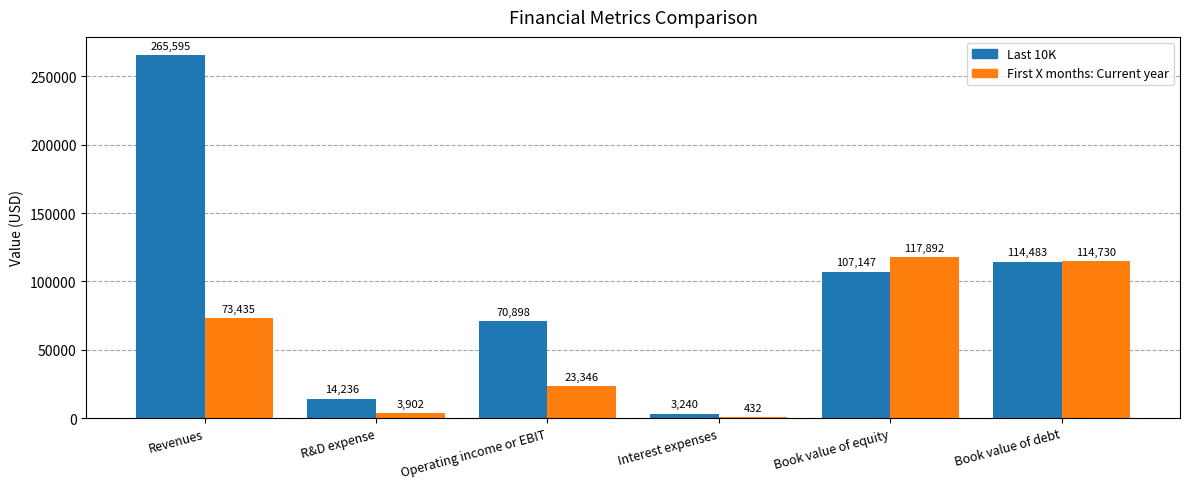

Which series has the largest range (max minus min)?

Last 10K